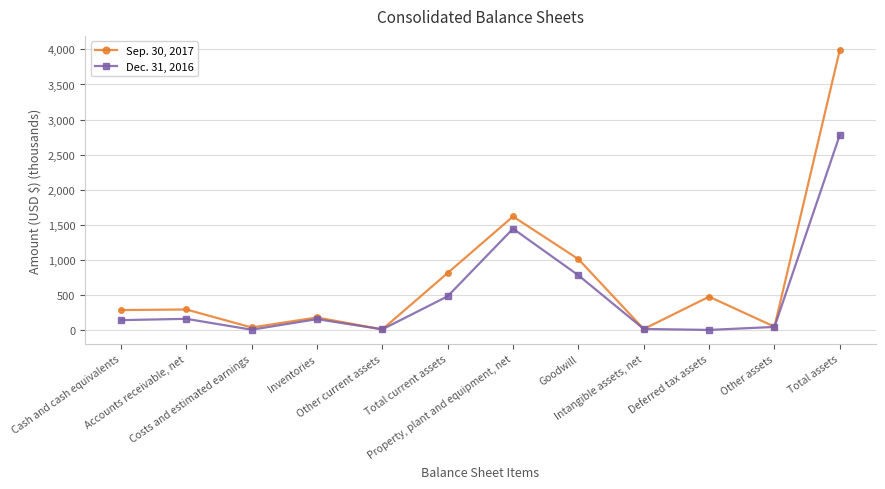

What is the sum of all Dec. 31, 2016 values?

6046.6